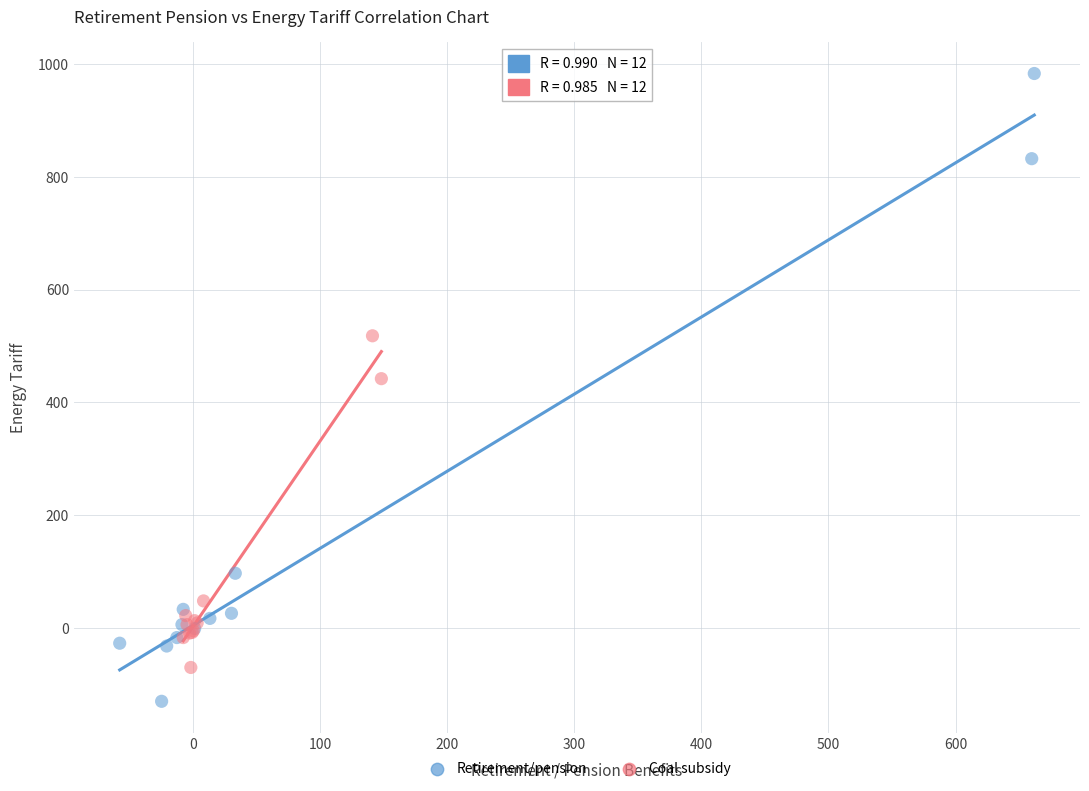

Which series has the largest Y range (max minus min)?

Retirement/pension